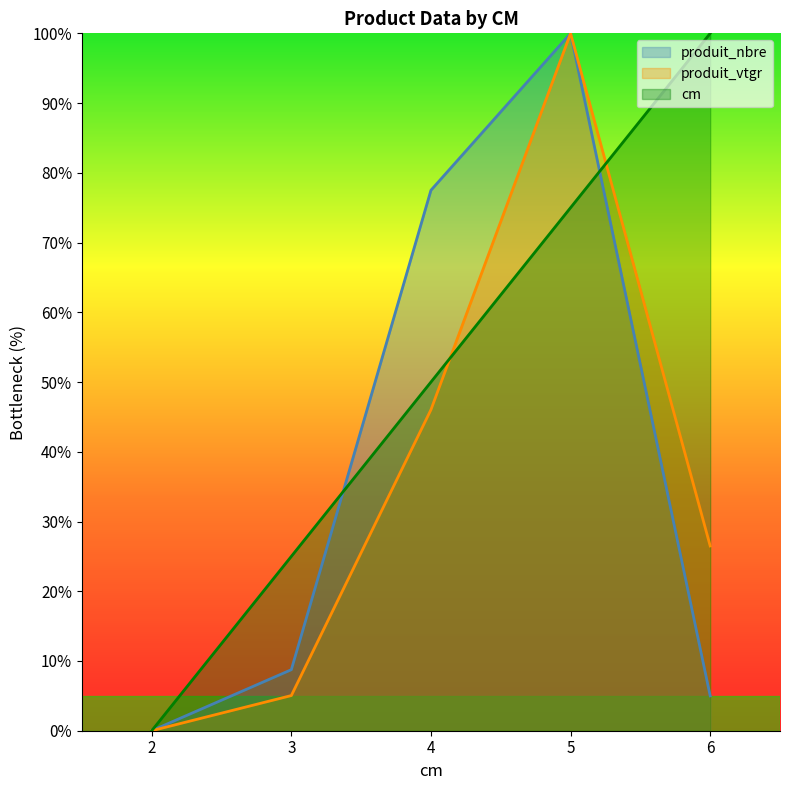

Between 4 and 6, which series saw the biggest shift?

produit_nbre